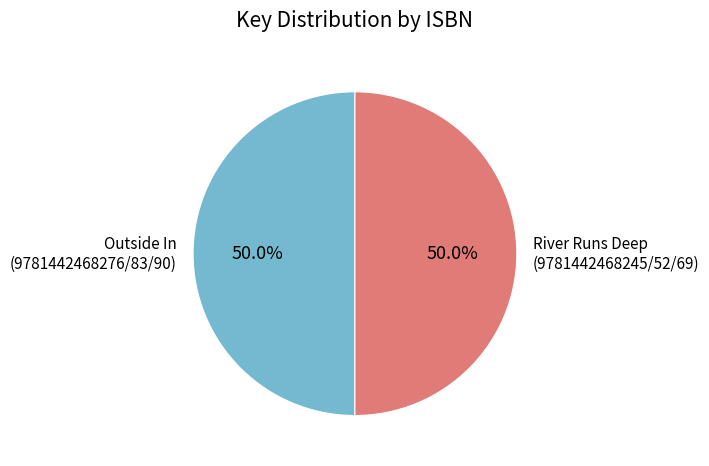

Count the number of slices in the pie.

2